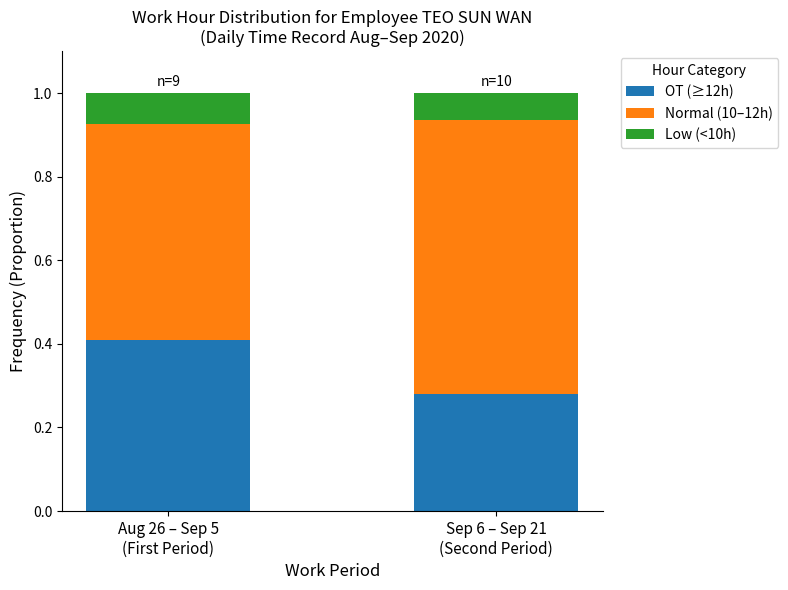

Rank the categories by OT (≥12h) value from highest to lowest.

Aug 26 – Sep 5
(First Period), Sep 6 – Sep 21
(Second Period)